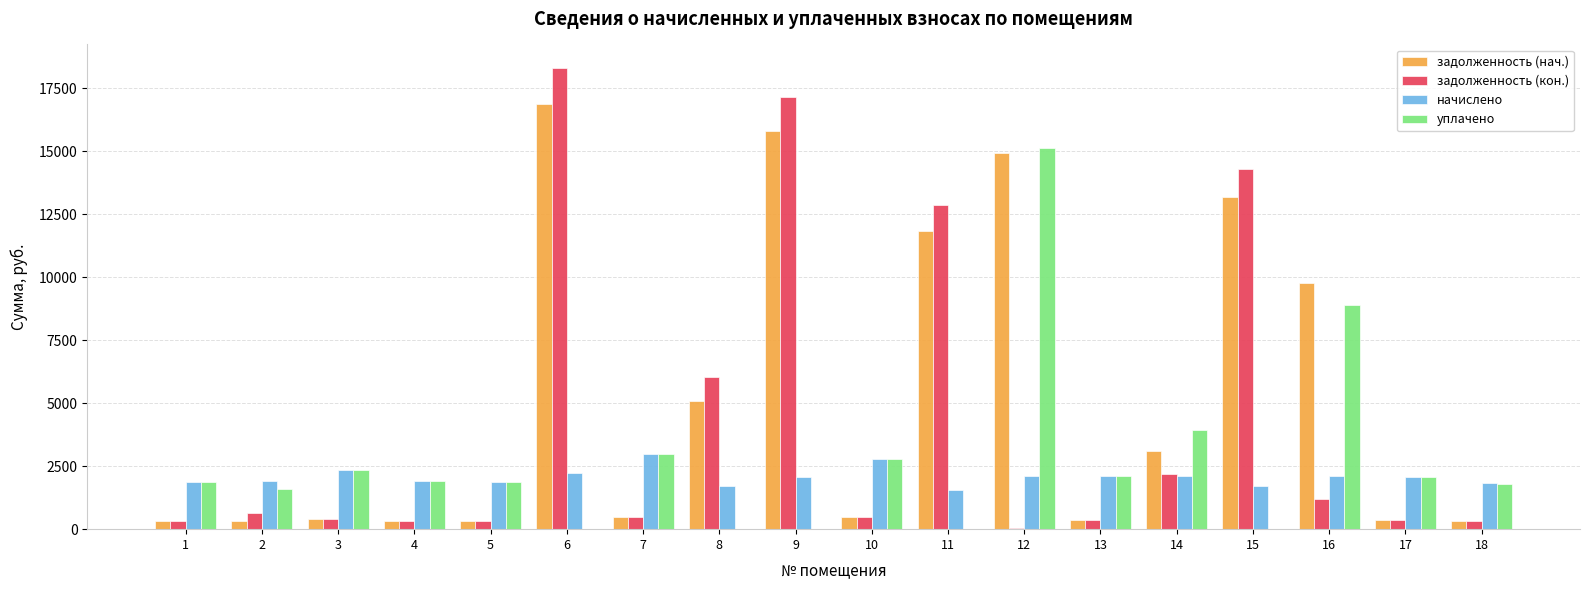

Which series changed the most between 5 and 15?

задолженность (кон.)